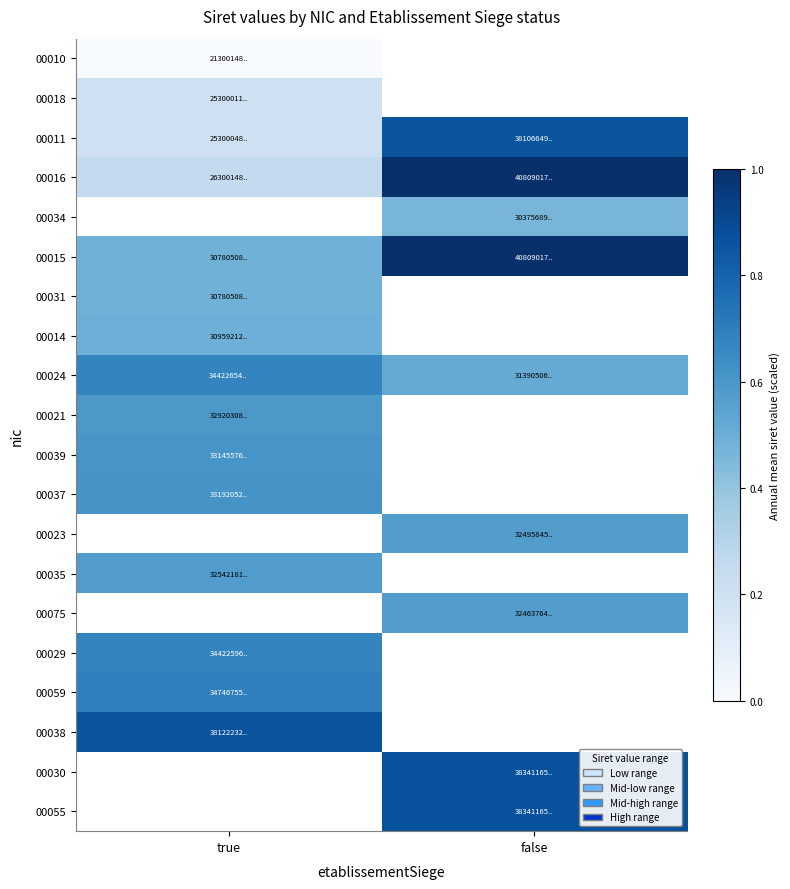

At which label is 00024 closest to 0?

false